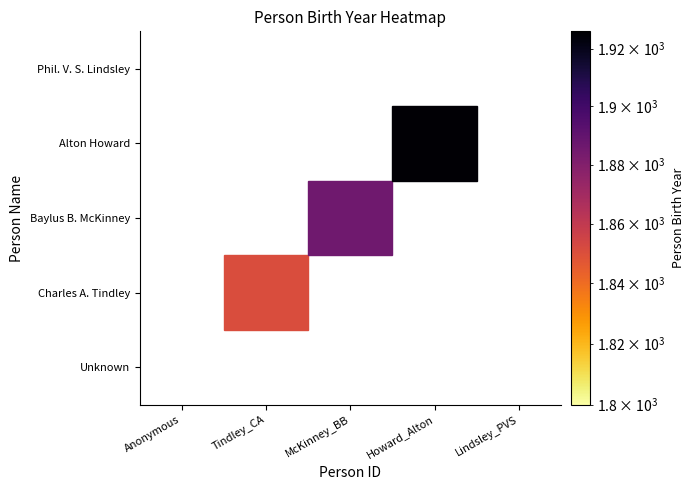

Is the value of Phil. V. S. Lindsley at McKinney_BB greater than the value of Unknown at Anonymous?

No